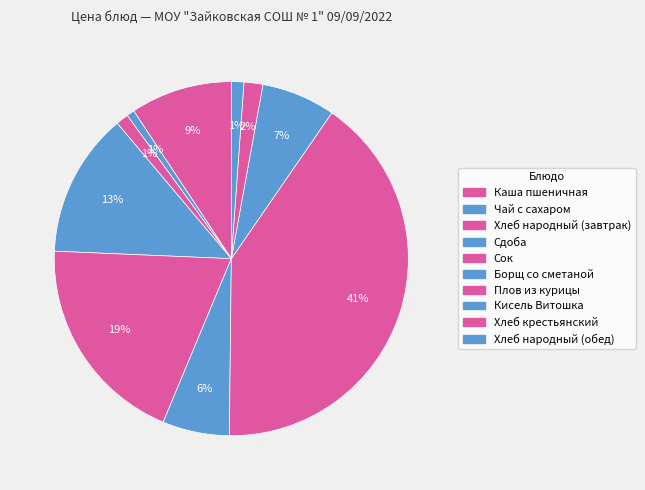

Combined, what portion of the pie is Сдоба and Хлеб народный (обед)?

14.3%